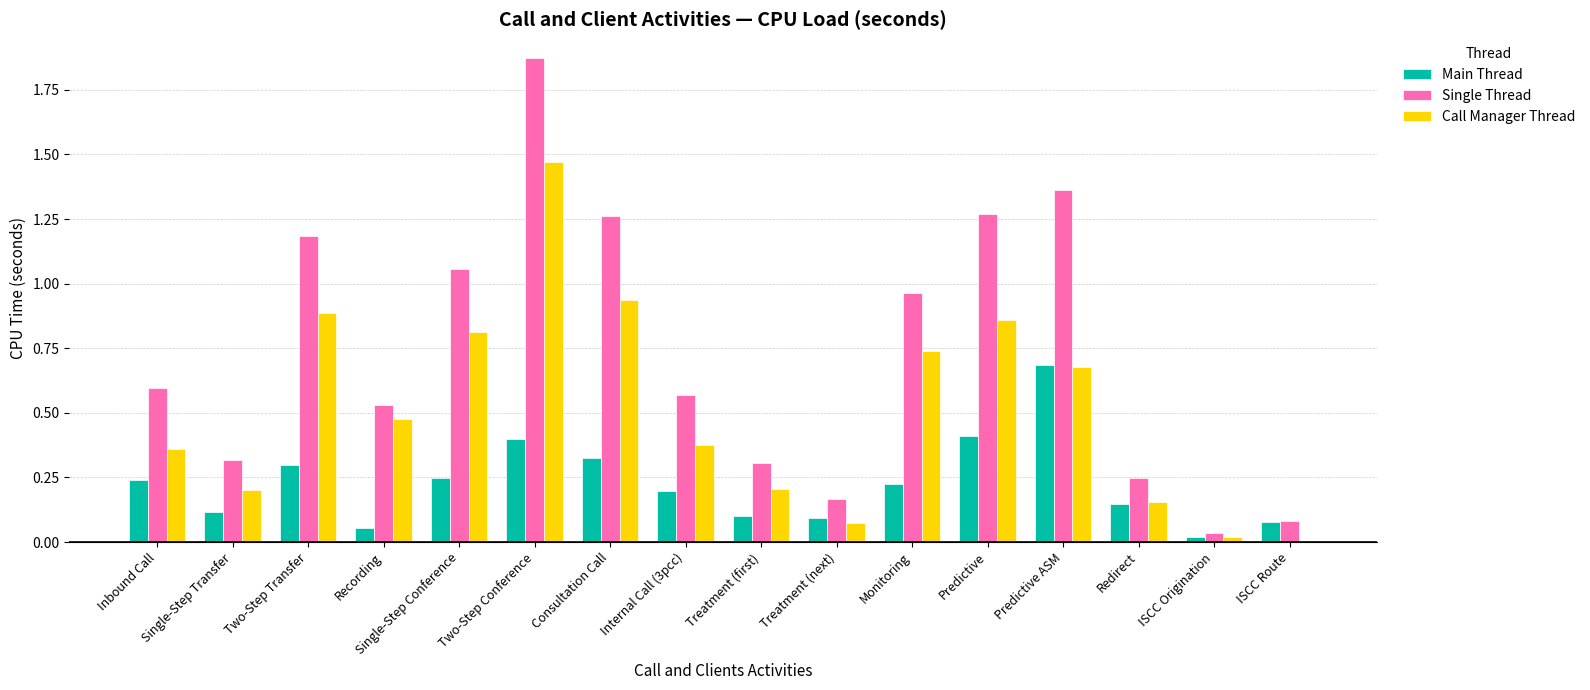

Which category has the highest value in the Main Thread series?

Predictive ASM